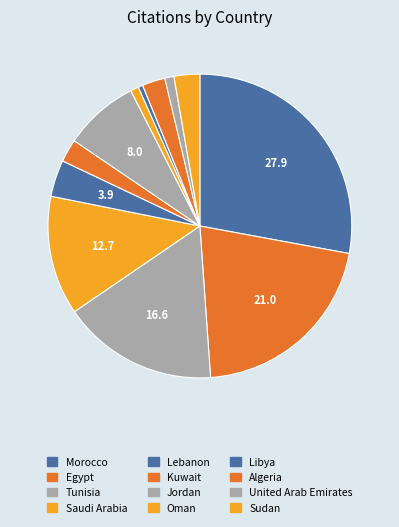

What percentage do Algeria and Jordan together represent?

10.4%